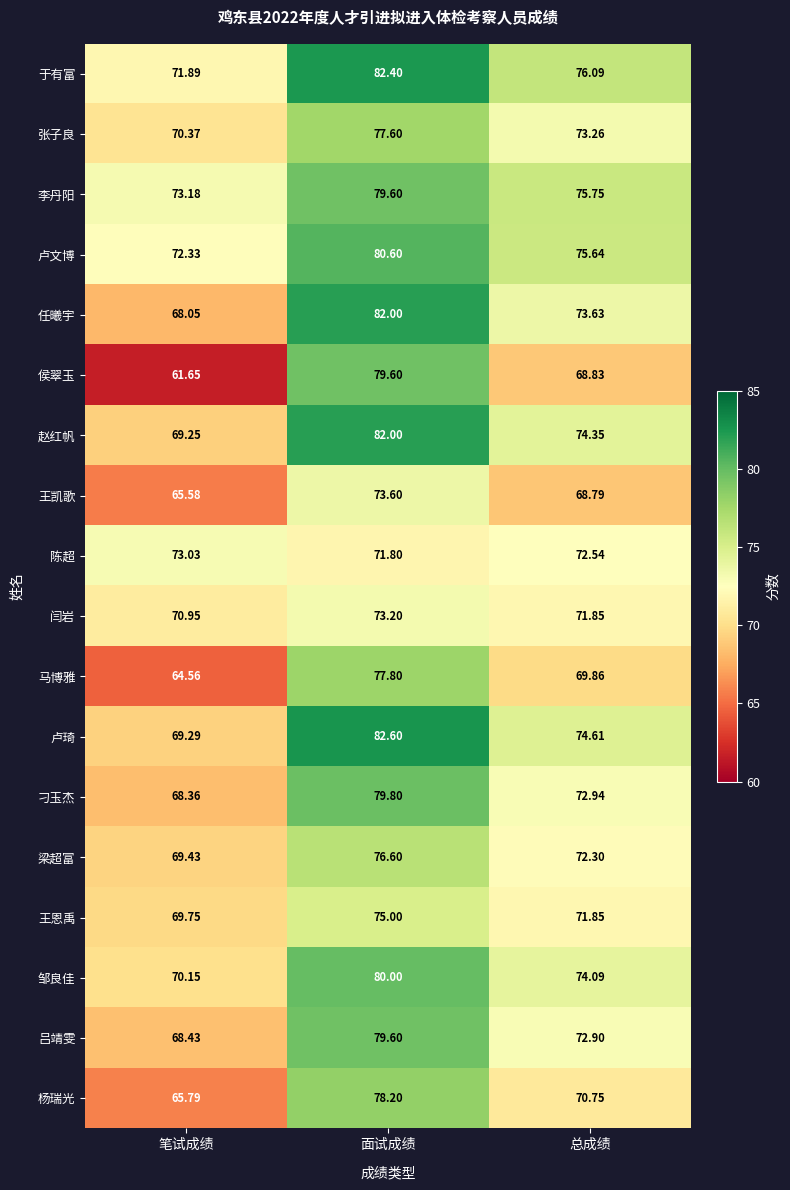

At 笔试成绩, list the series in order from smallest to largest.

侯翠玉, 马博雅, 王凯歌, 杨瑞光, 任曦宇, 刁玉杰, 吕靖雯, 赵红帆, 卢琦, 梁超富, 王恩禹, 邹良佳, 张子良, 闫岩, 于有富, 卢文博, 陈超, 李丹阳